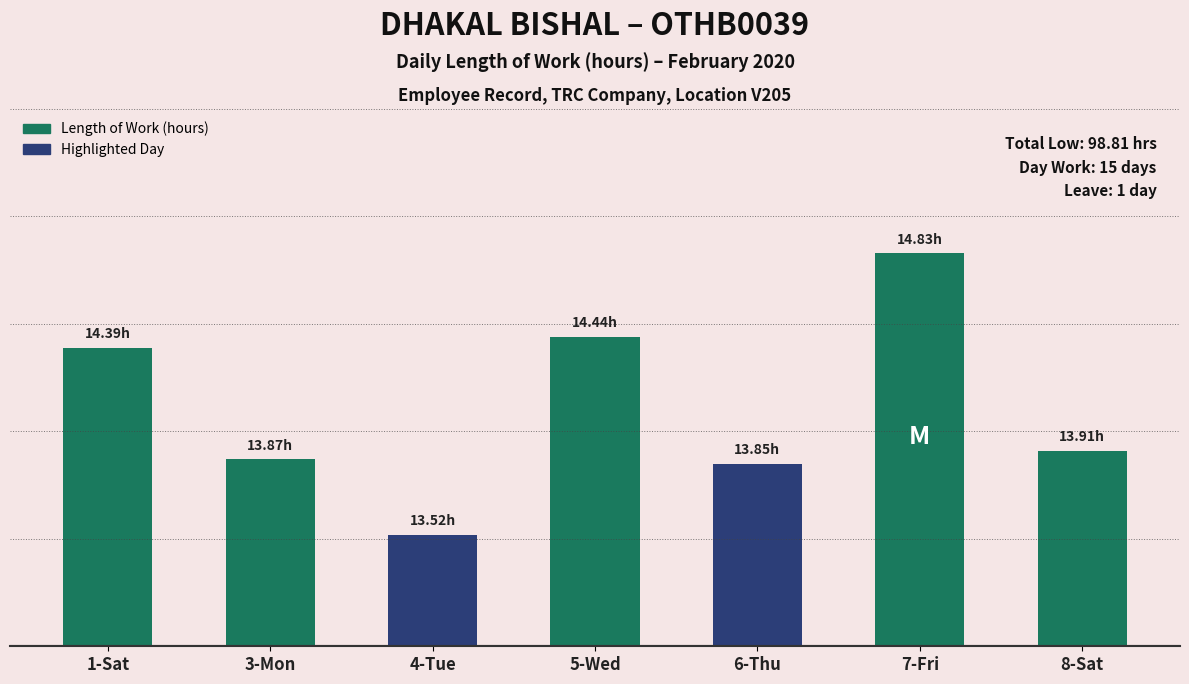

Rank the categories by value from lowest to highest.

4-Tue, 6-Thu, 3-Mon, 8-Sat, 1-Sat, 5-Wed, 7-Fri